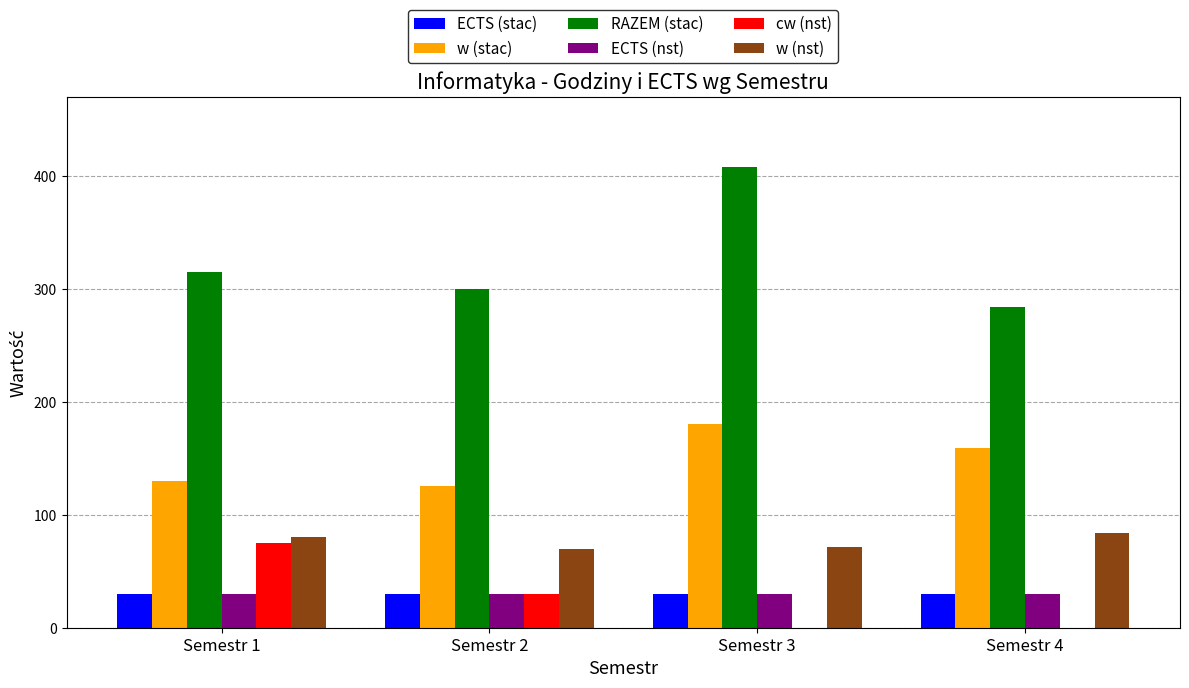

What is the maximum value for cw (nst)?

75